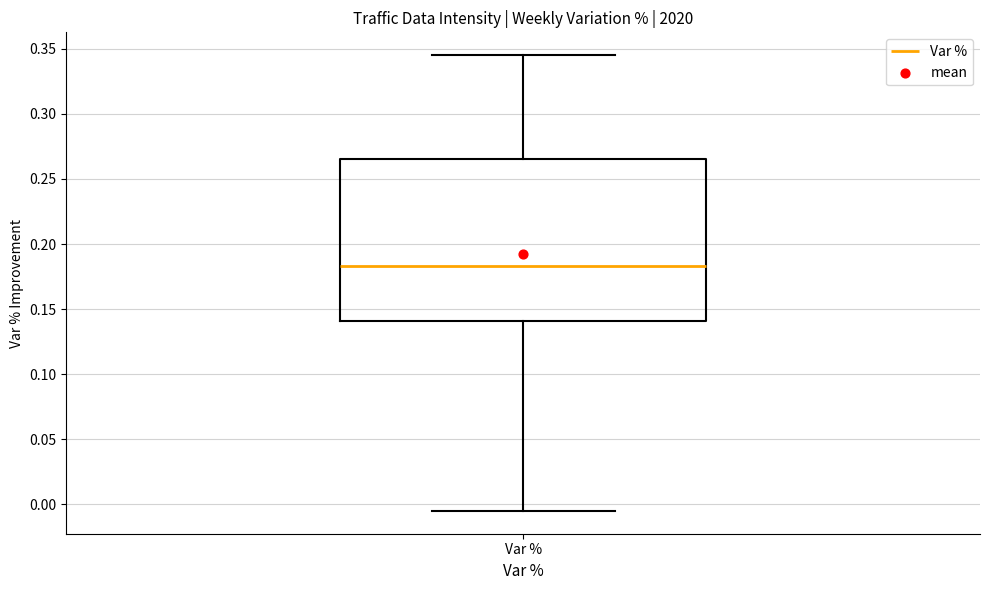

Transcribe this box plot: give where the median line is, the range the box spans, and where the two whiskers end, as read against the y-axis. The values are not printed on the chart, so give them approximately, as read against the axis.

median 0.185, box 0.140 to 0.265, whiskers -0.005 to 0.345